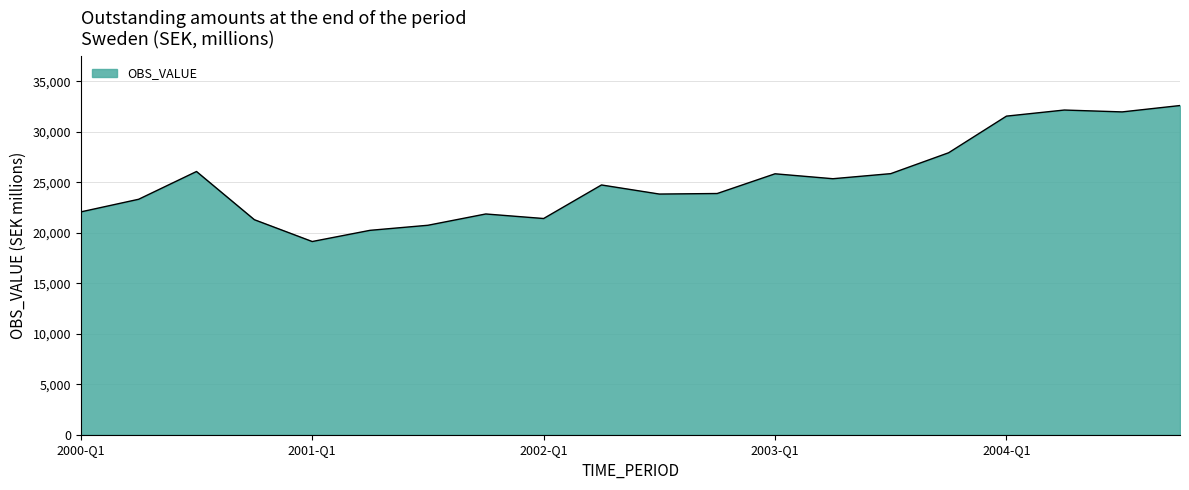

What is the difference between the maximum and minimum values?

13471